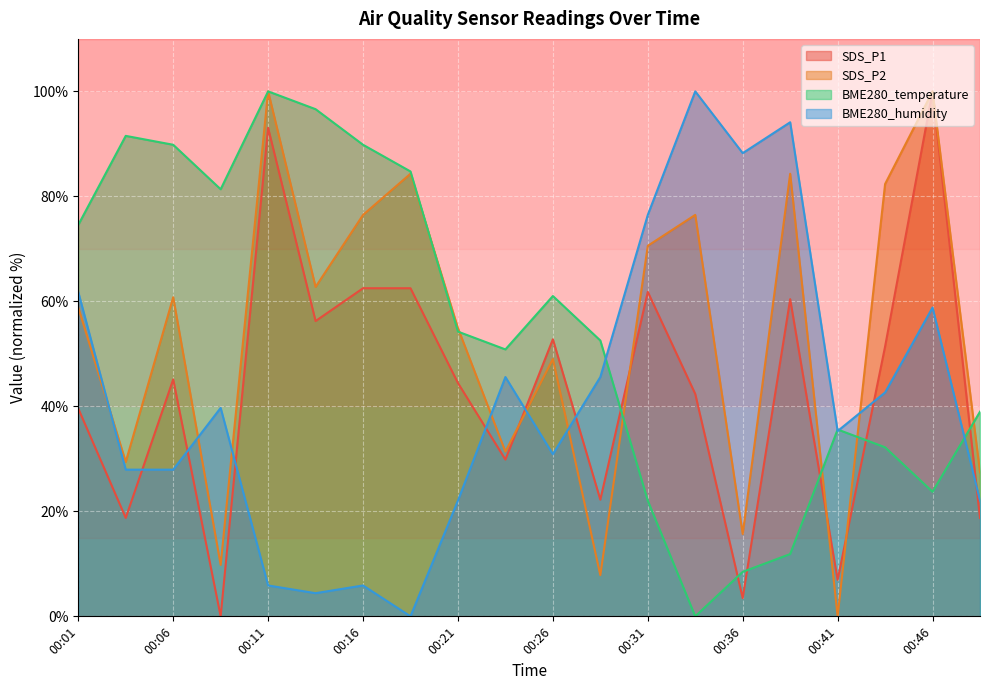

What is the sum of the SDS_P1 values at 00:31 and 00:36?

65.3